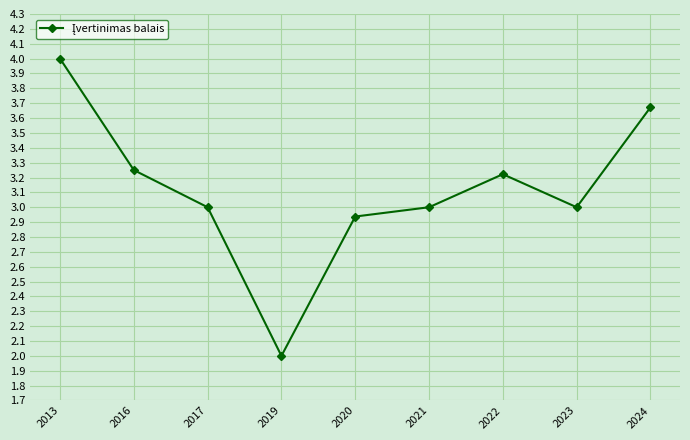

What is the greatest value displayed?

4.0